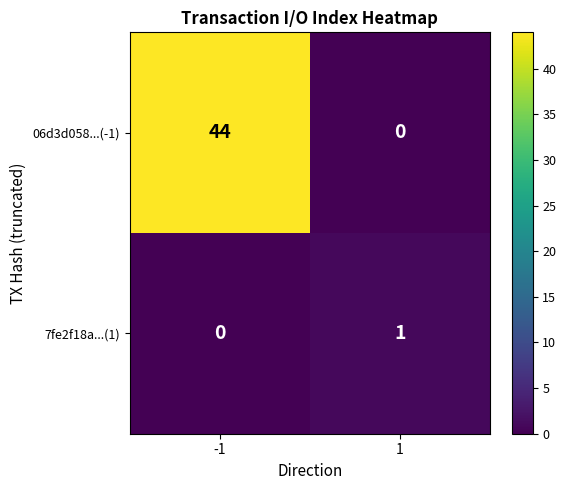

What is the difference between the maximum and minimum values in the 06d3d058...(-1) series?

44